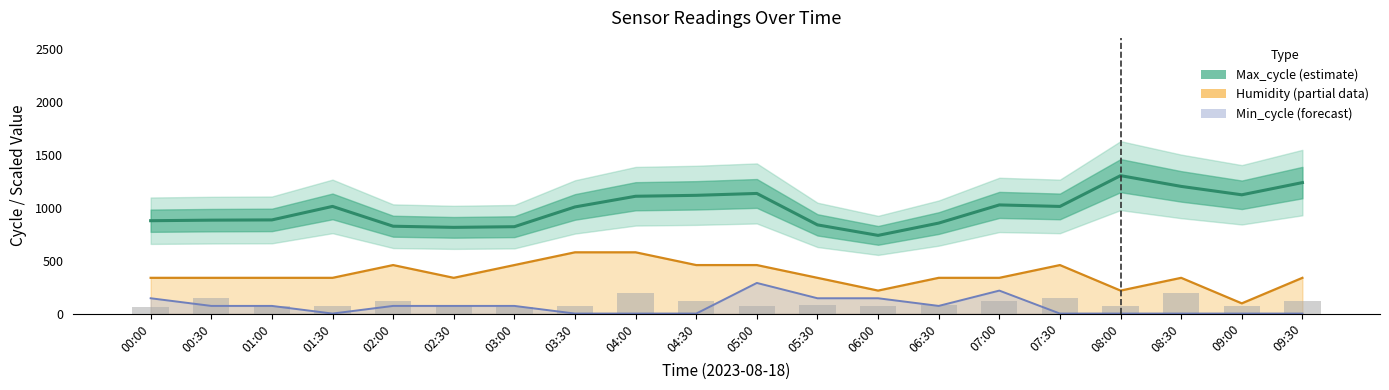

The value of Max_cycle (estimate) at 05:30 is 289.8. True or false?

False